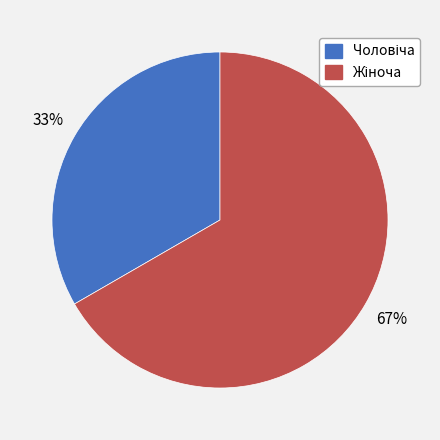

Is there a majority slice in this chart?

Yes